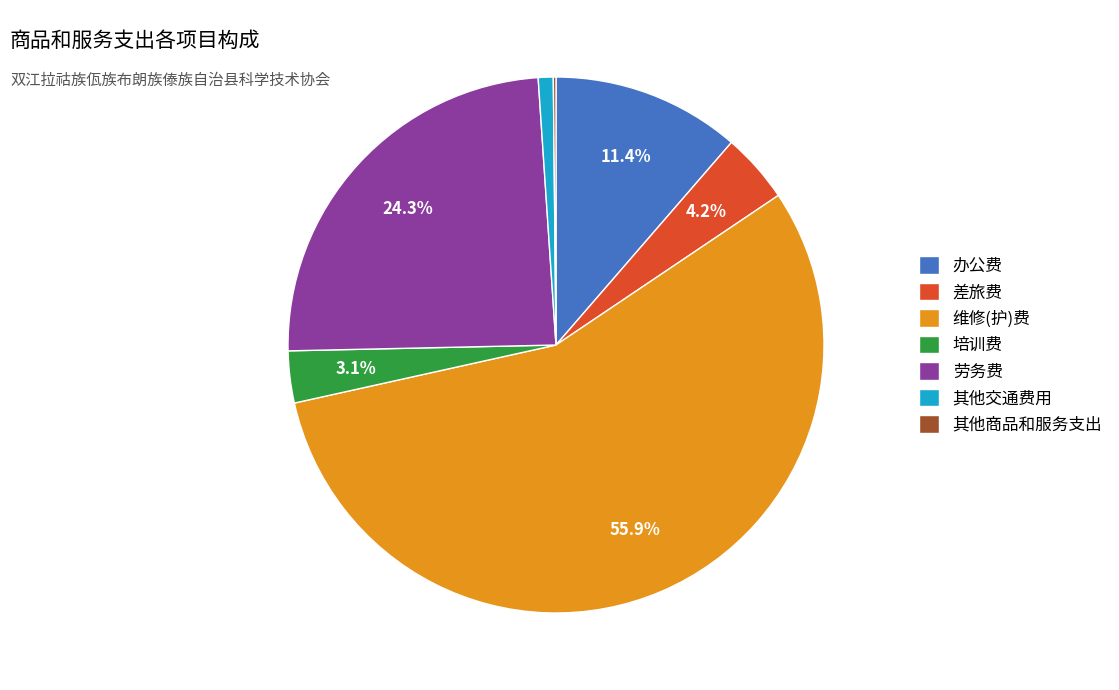

Which slice represents more than half of the pie?

维修(护)费